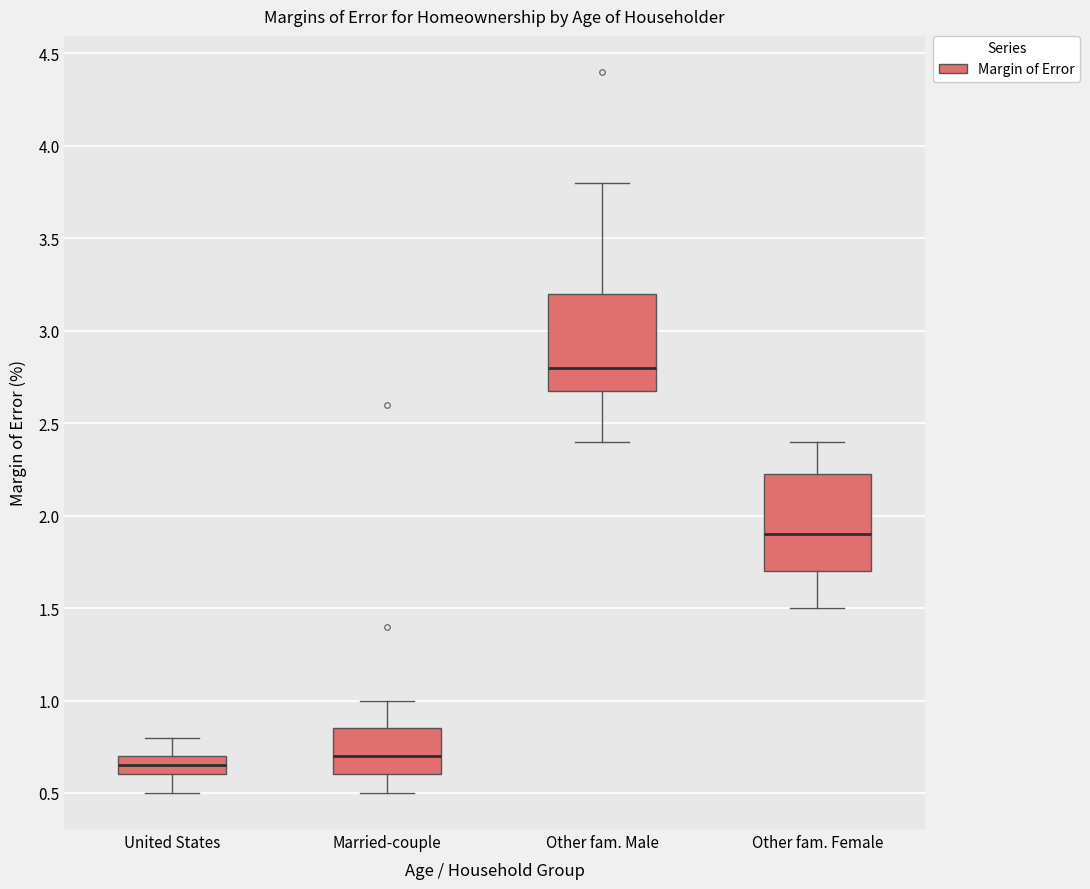

Which box has the lowest median line?

United States